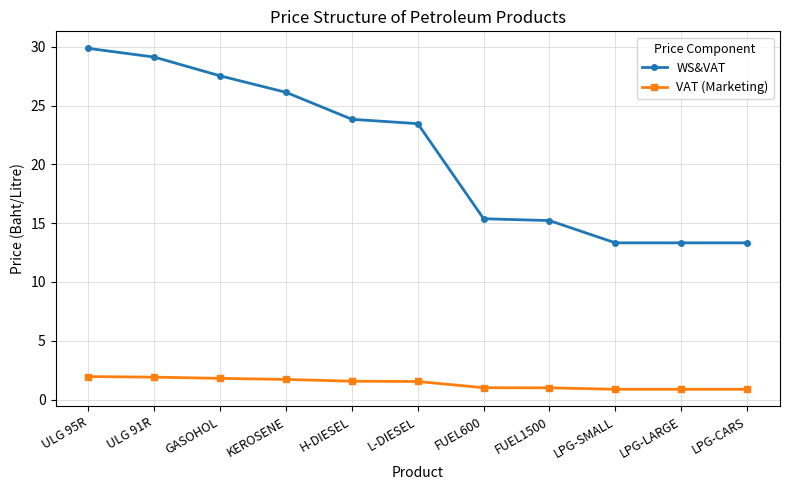

Does the chart have visible grid lines?

Yes